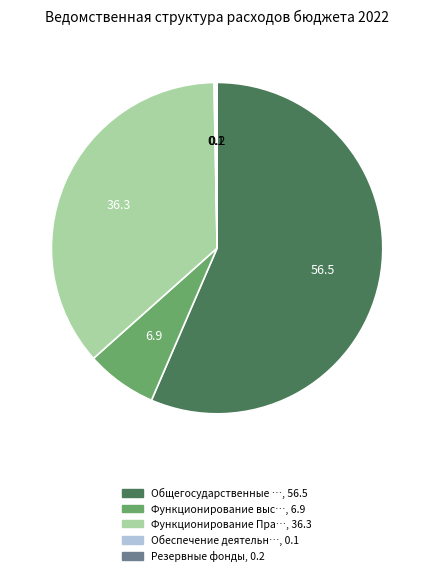

Does any single category account for the majority?

Yes